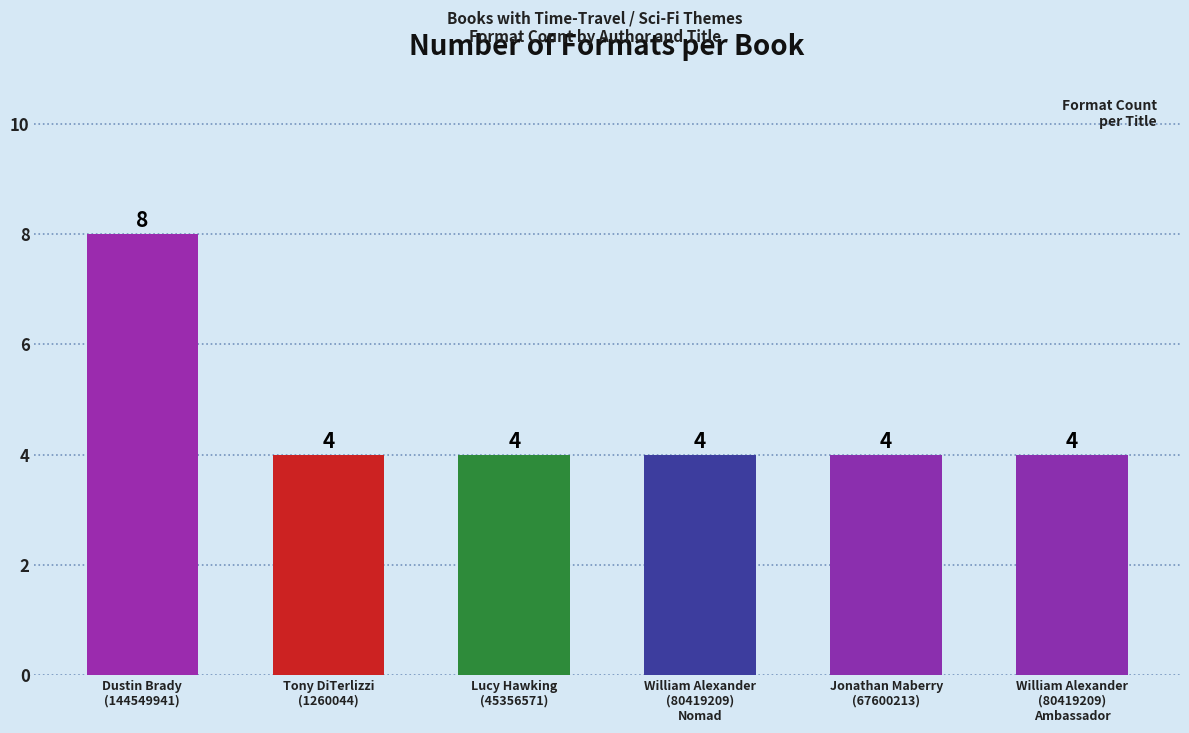

What is the difference between the maximum and second lowest values?

4